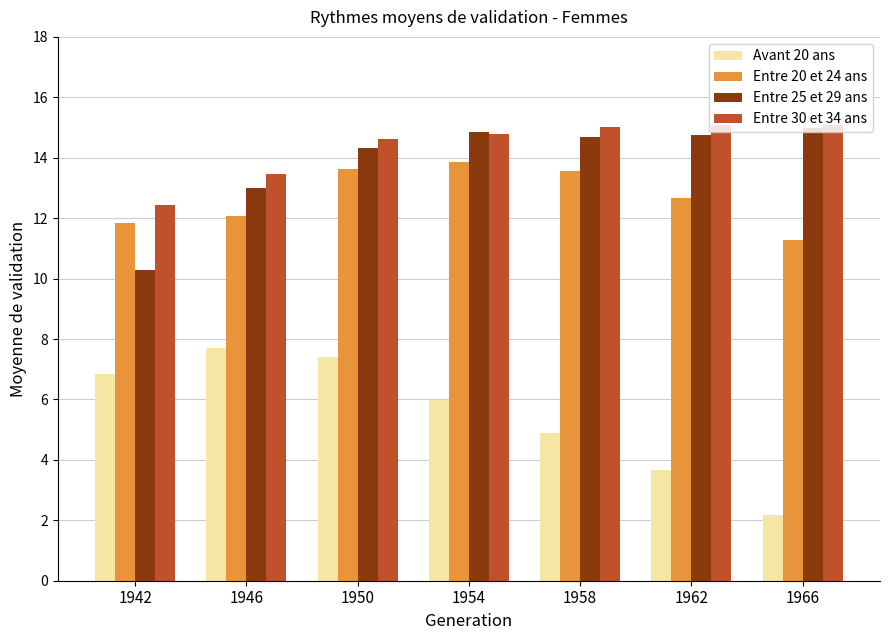

What is the minimum value shown in the chart?

2.2